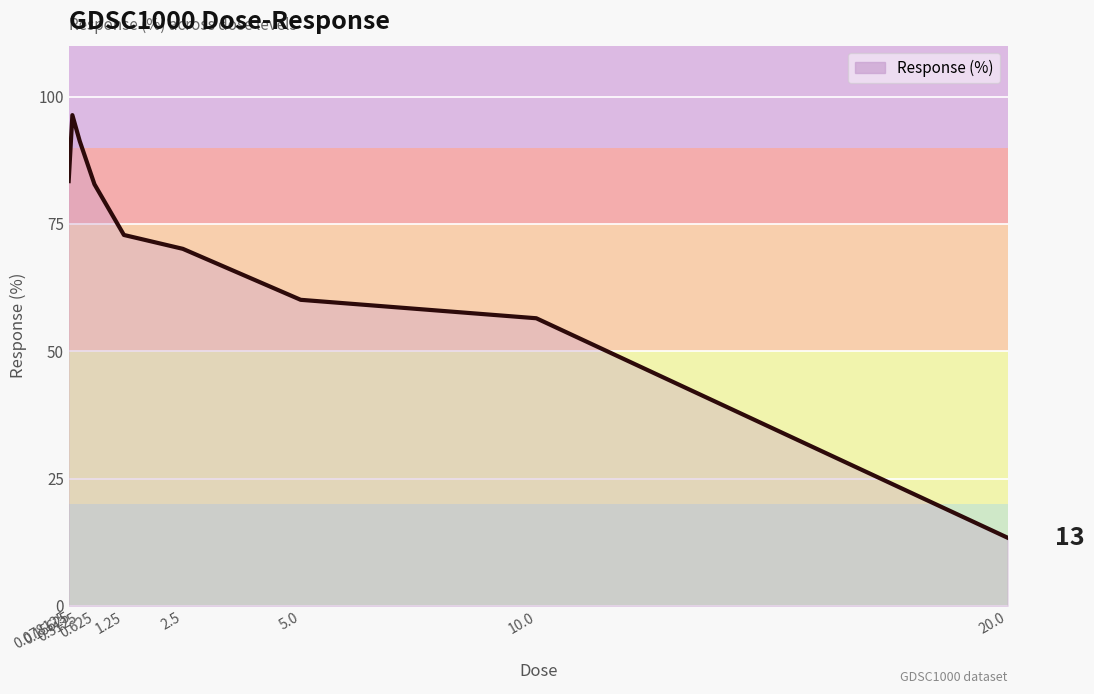

True or false: the data shows 77.4 at 10.0.

False